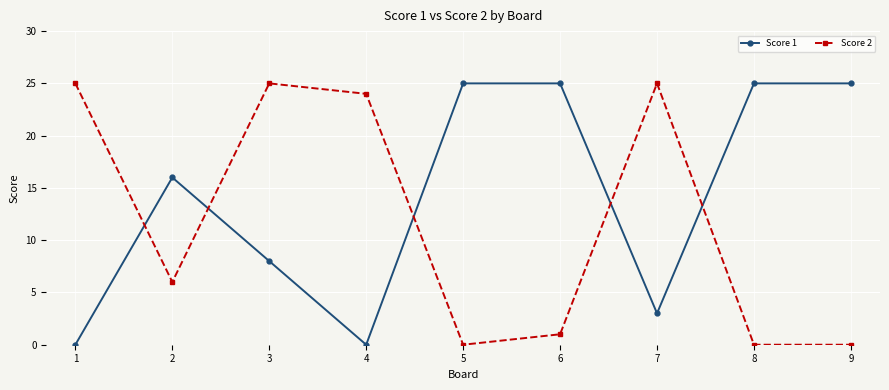

What is the sum of the Score 1 values at 6 and 8?

50